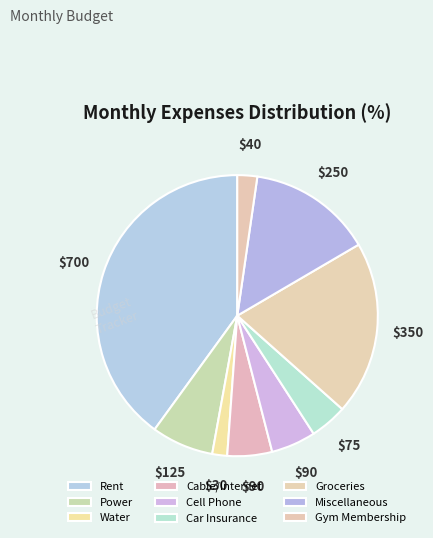

To the nearest percent, what percentage of the pie is Groceries?

20%